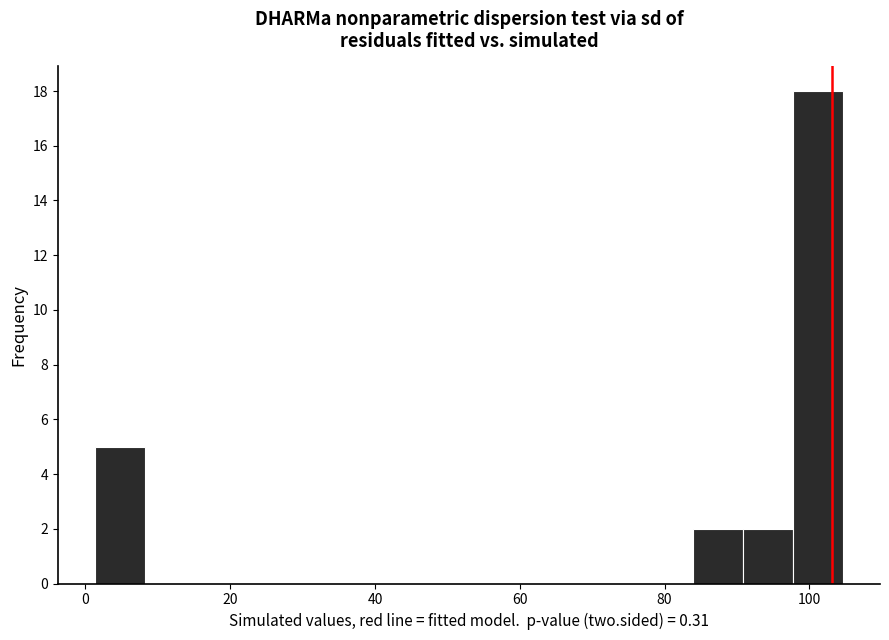

Around what value on the x-axis is the tallest bar? Give the approximate position of its centre, as read against the axis.

102